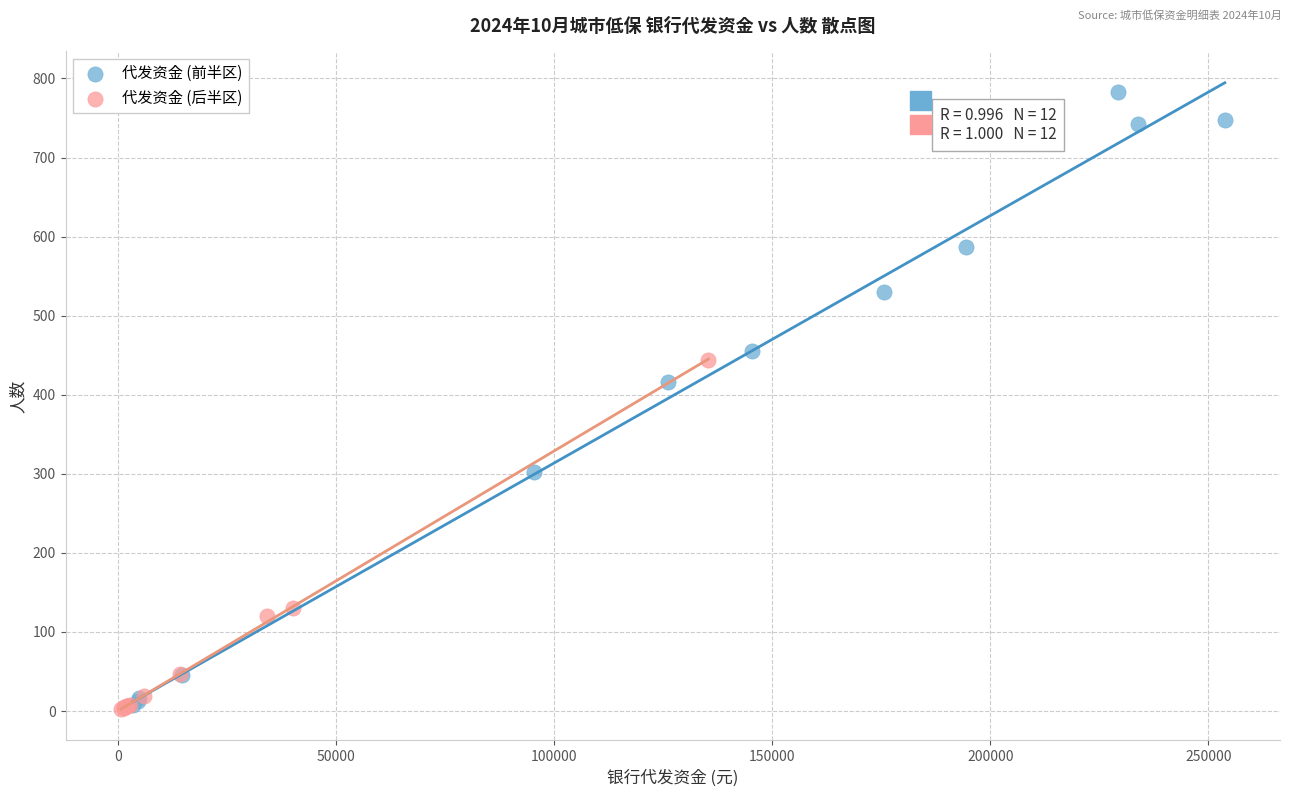

Which series contains the highest Y value?

代发资金 (前半区)